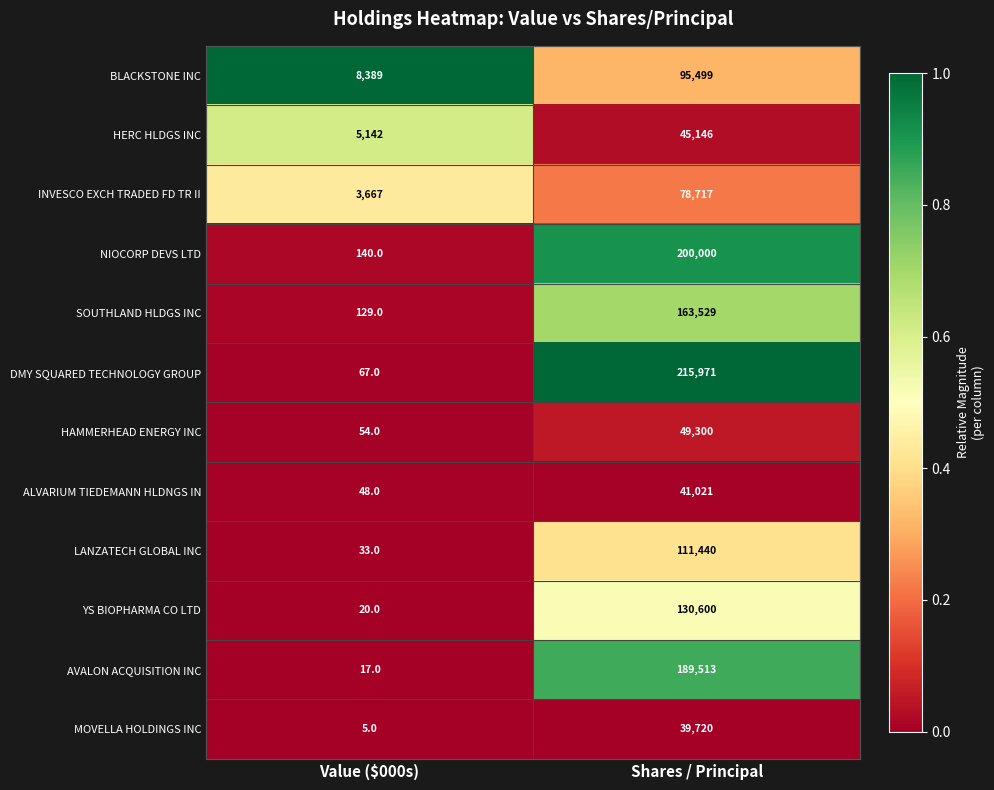

At which category does the chart reach its minimum across all series?

Value ($000s)